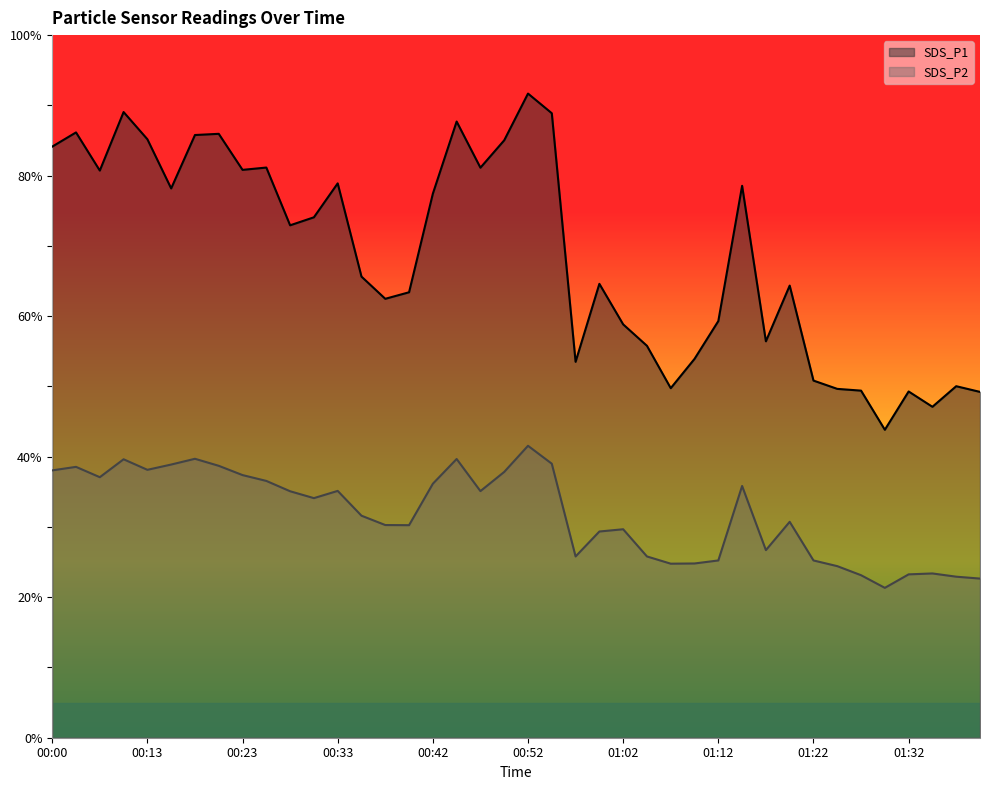

Does the chart display data point markers on the line(s)?

No